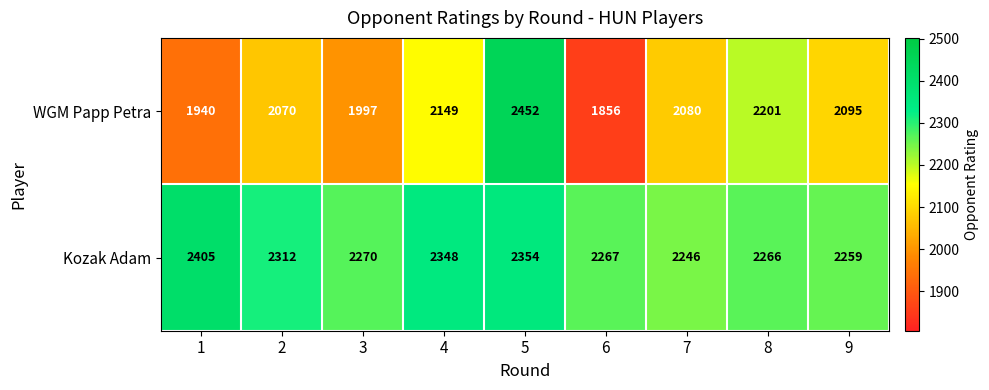

At which label does WGM Papp Petra first exceed 2080?

4